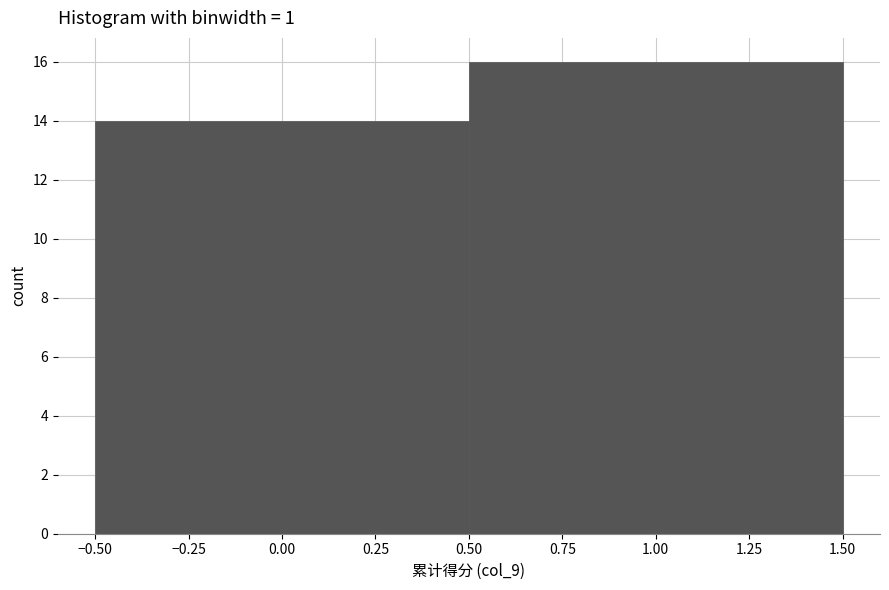

What is the height of the bar covering -0.50 to 0.50 on the x-axis? The values are not printed on the chart, so give them approximately, as read against the axis.

14